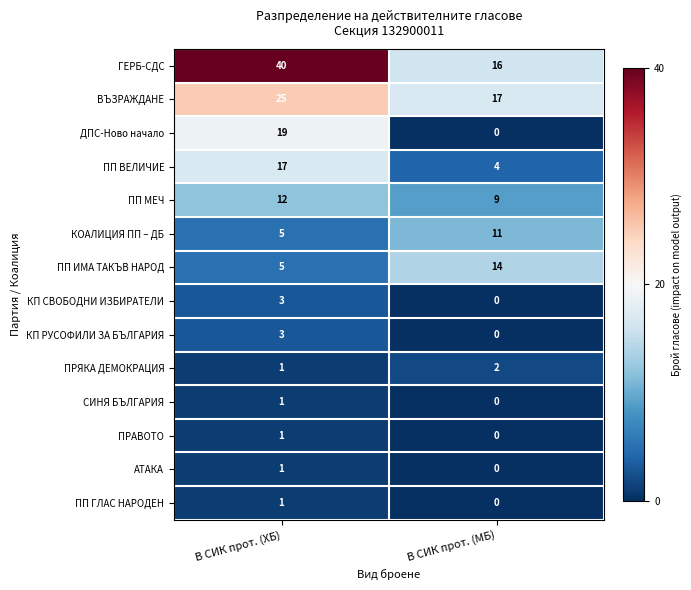

Reading left to right, extract all data points from this chart.

ГЕРБ-СДС: 40	16
ВЪЗРАЖДАНЕ: 25	17
ДПС-Ново начало: 19	0
ПП ВЕЛИЧИЕ: 17	4
ПП МЕЧ: 12	9
КОАЛИЦИЯ ПП – ДБ: 5	11
ПП ИМА ТАКЪВ НАРОД: 5	14
КП СВОБОДНИ ИЗБИРАТЕЛИ: 3	0
КП РУСОФИЛИ ЗА БЪЛГАРИЯ: 3	0
ПРЯКА ДЕМОКРАЦИЯ: 1	2
СИНЯ БЪЛГАРИЯ: 1	0
ПРАВОТО: 1	0
АТАКА: 1	0
ПП ГЛАС НАРОДЕН: 1	0